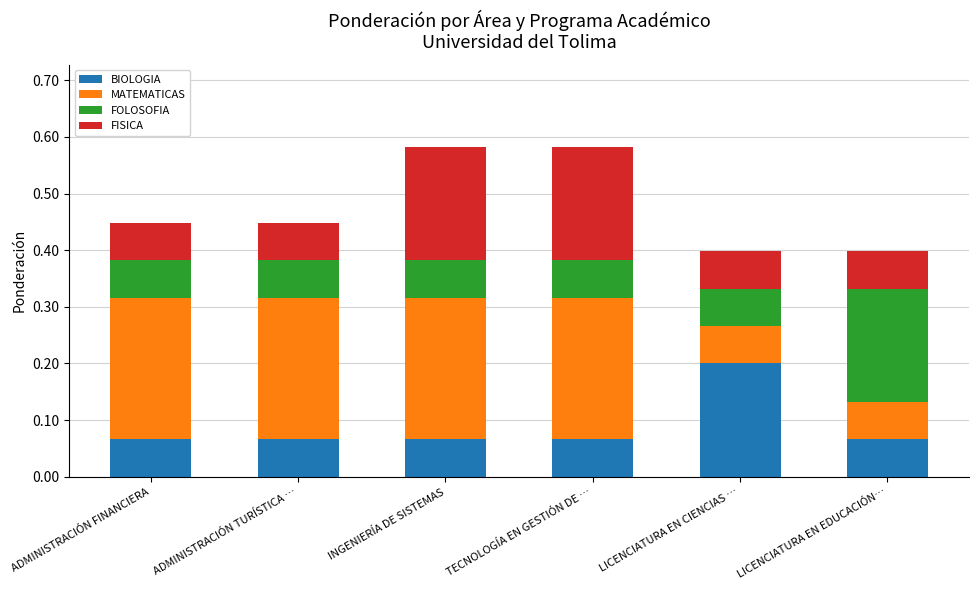

What is the total value across all series at LICENCIATURA EN EDUCACIÓN…?

0.4